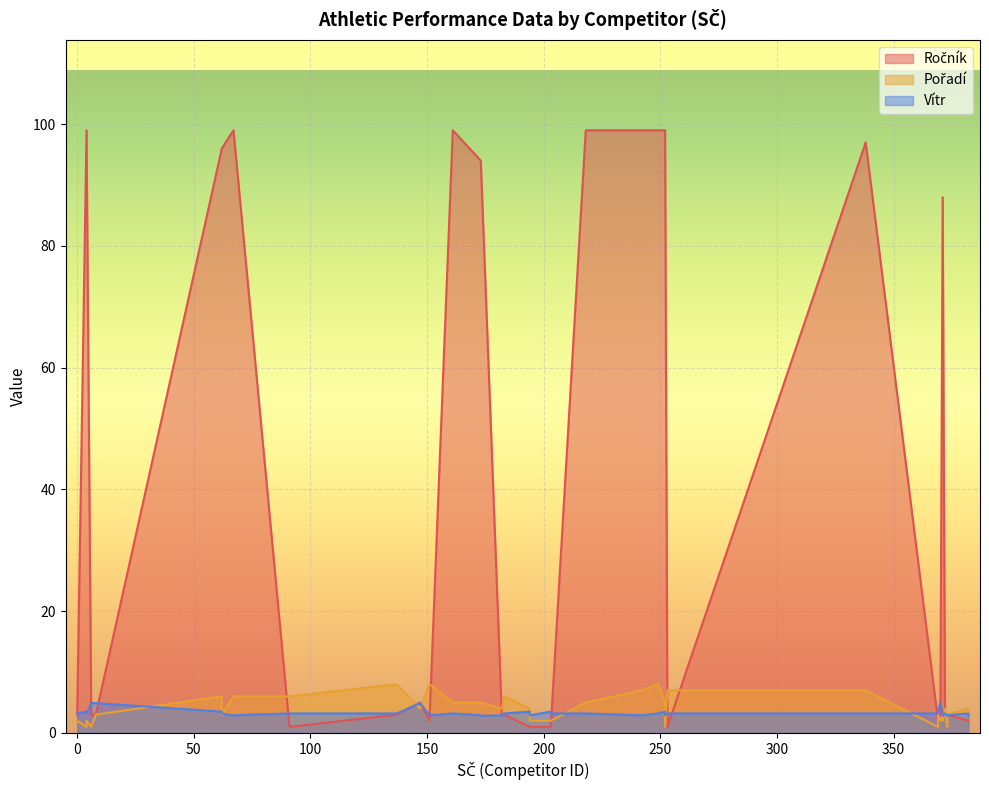

At how many categories does at least one series exceed 58?

17